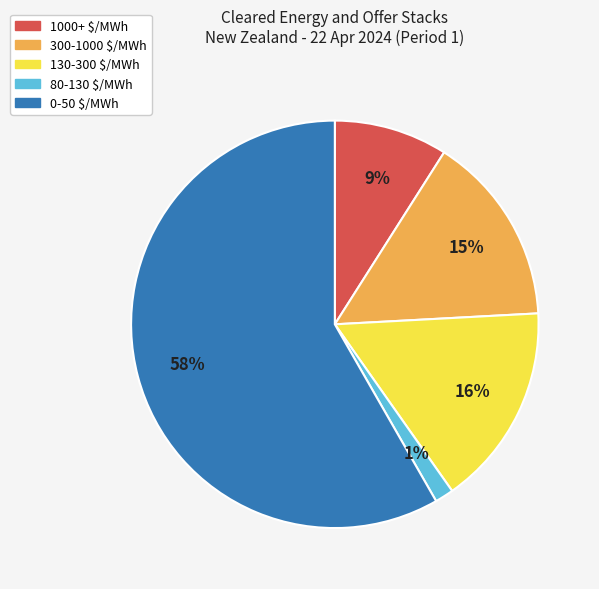

What is the ratio of the value at 130-300 $/MWh to the value at 0-50 $/MWh?

0.3